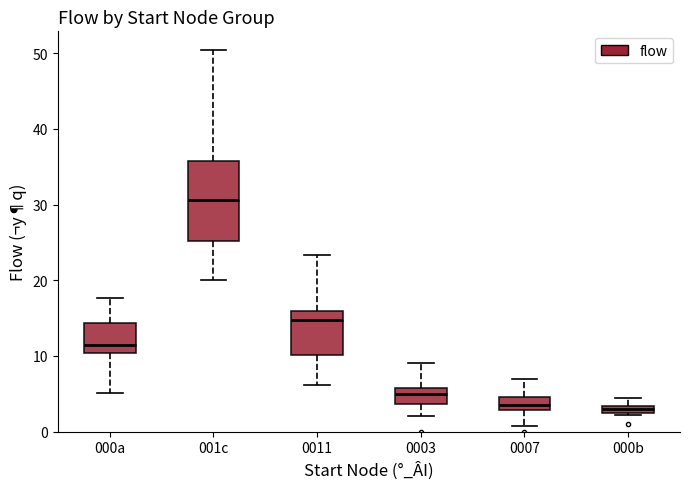

Where is the upper edge of the box for 000a on the y-axis? The values are not printed on the chart, so give them approximately, as read against the axis.

14